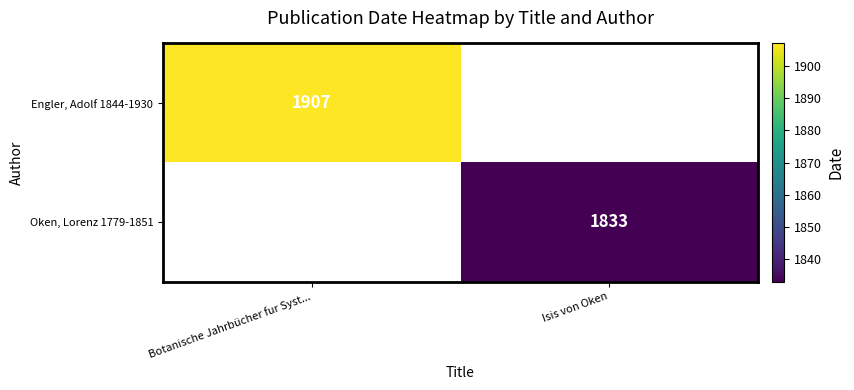

True or false: Oken, Lorenz 1779-1851 has a value of 1833 at Isis von Oken.

True